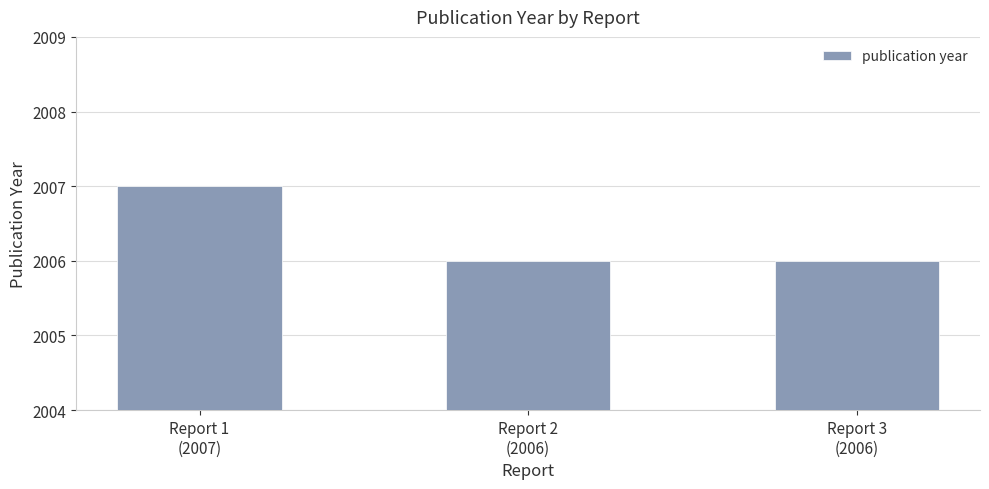

What is the average value?

2006